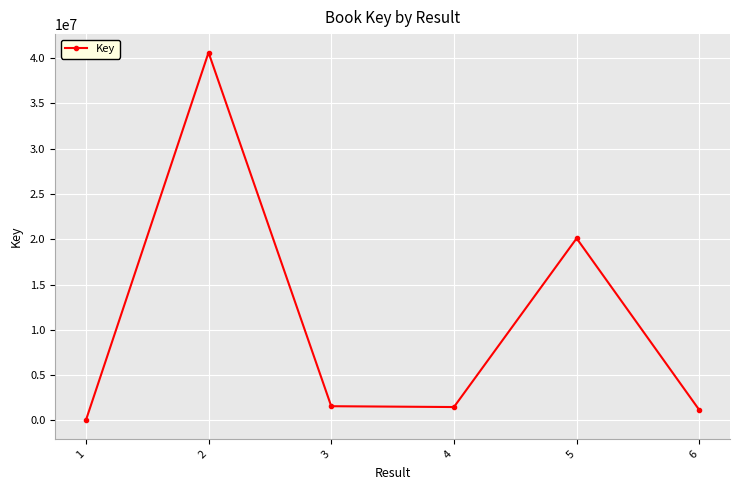

How many interior local peaks (higher than both neighbors) does the data have?

2